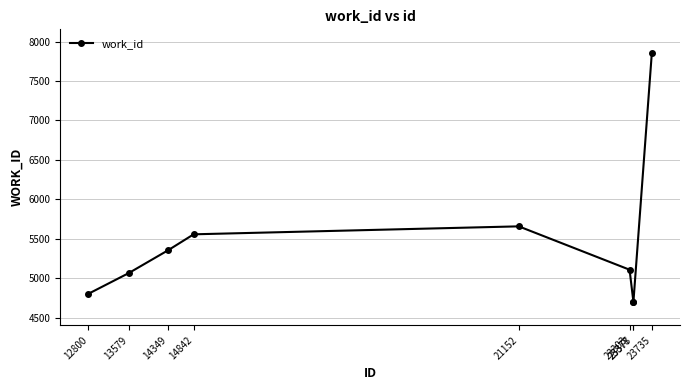

What is the sum of all values?

48800